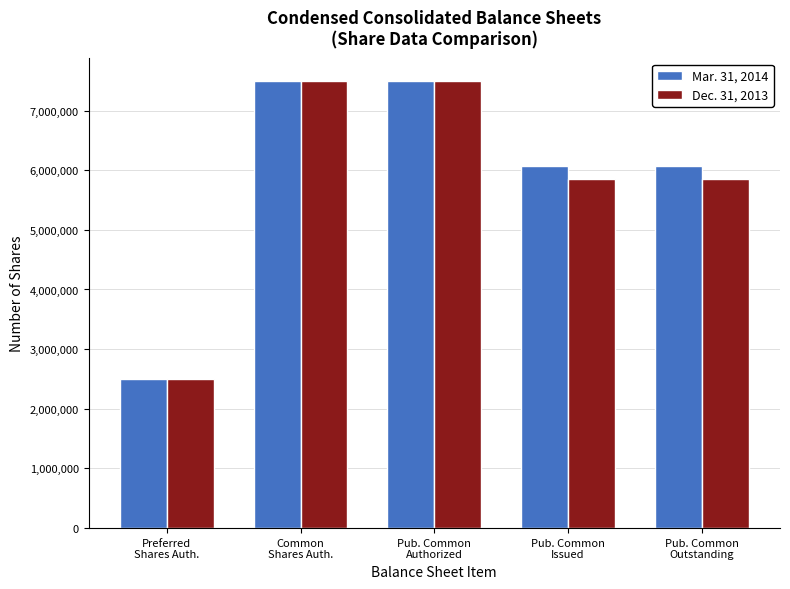

Reading left to right, transcribe all the data shown in this chart.

Mar. 31, 2014: Preferred
Shares Auth.=2500000	Common
Shares Auth.=7500000	Pub. Common
Authorized=7500000	Pub. Common
Issued=6067657	Pub. Common
Outstanding=6067657
Dec. 31, 2013: Preferred
Shares Auth.=2500000	Common
Shares Auth.=7500000	Pub. Common
Authorized=7500000	Pub. Common
Issued=5845931	Pub. Common
Outstanding=5845931